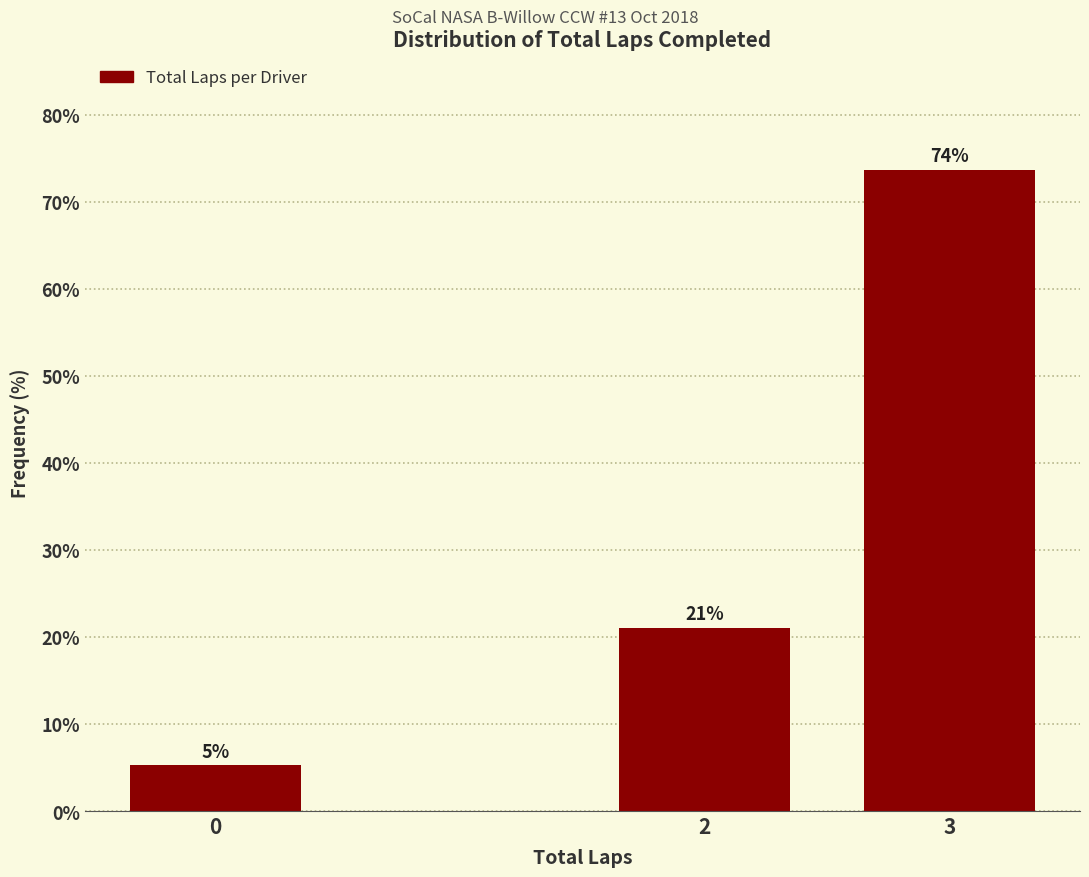

At which category does the chart reach its peak across all series?

3